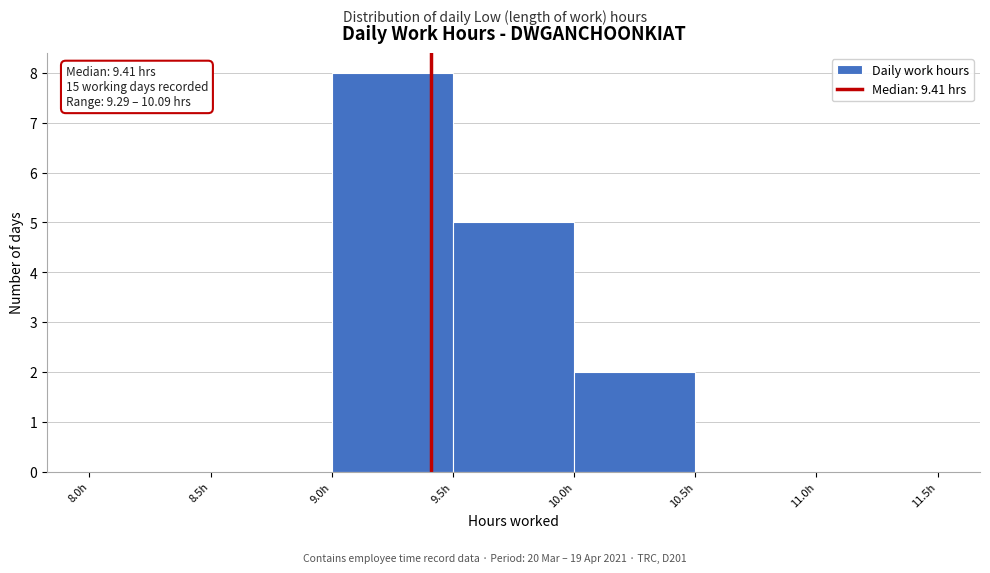

Which range on the x-axis has the tallest bar?

9.0 to 9.5